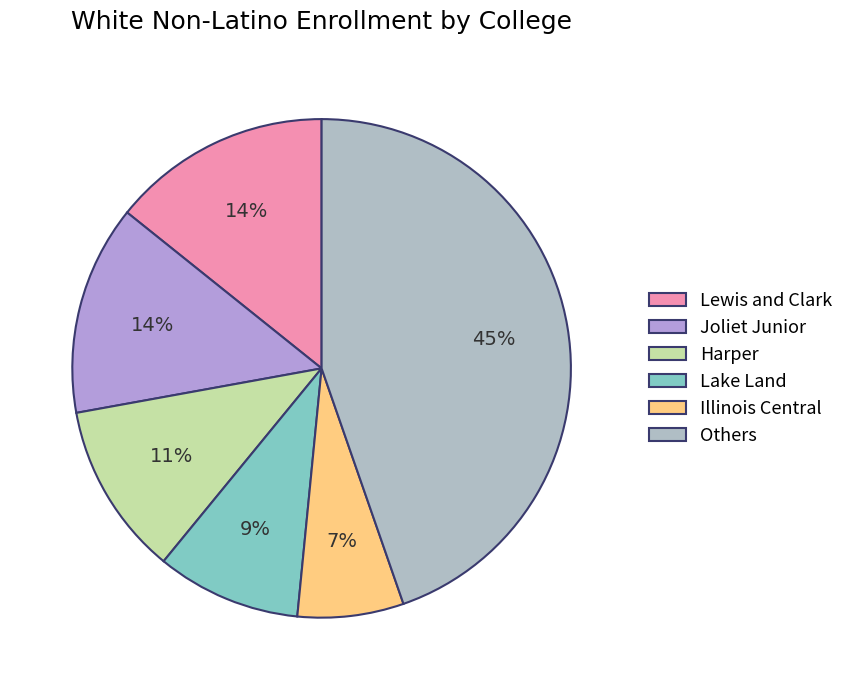

Which category has the biggest portion of the pie?

Others